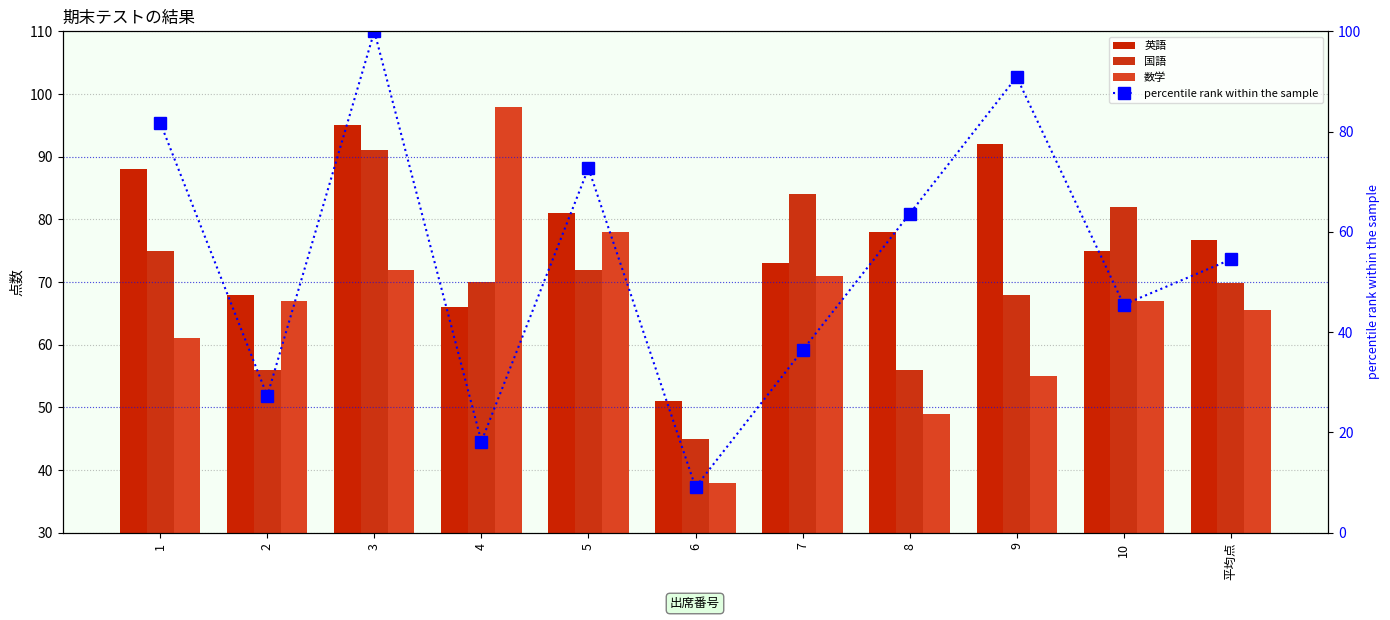

Is it true that 数学 equals 67.0 at 10?

True